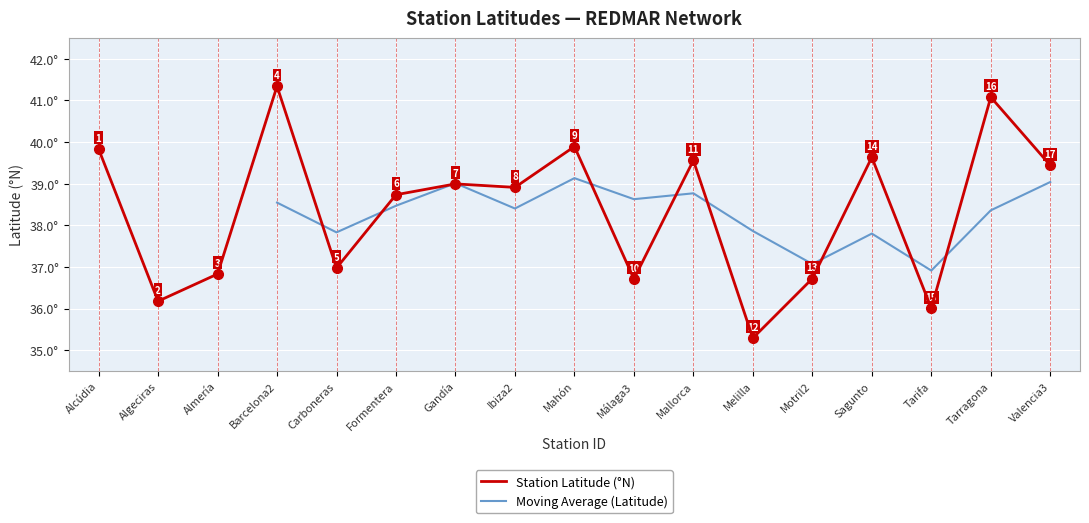

What is the average value?

38.4